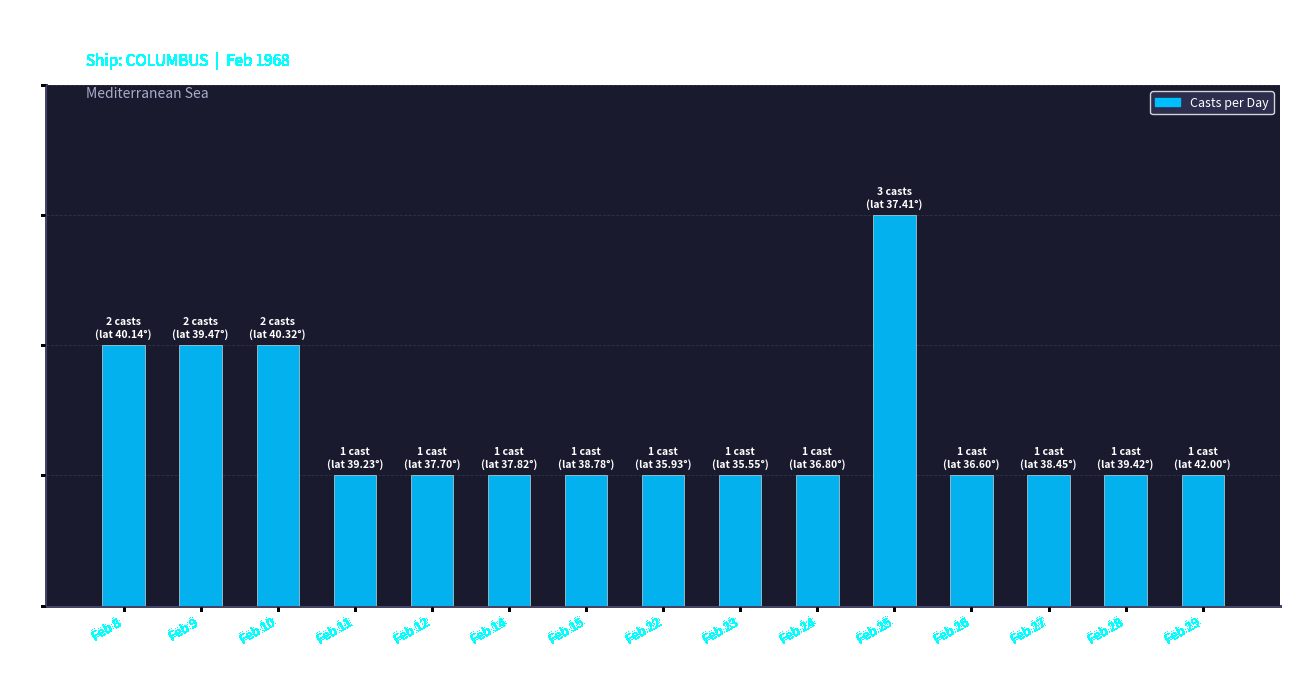

What is the maximum value shown in the chart?

3